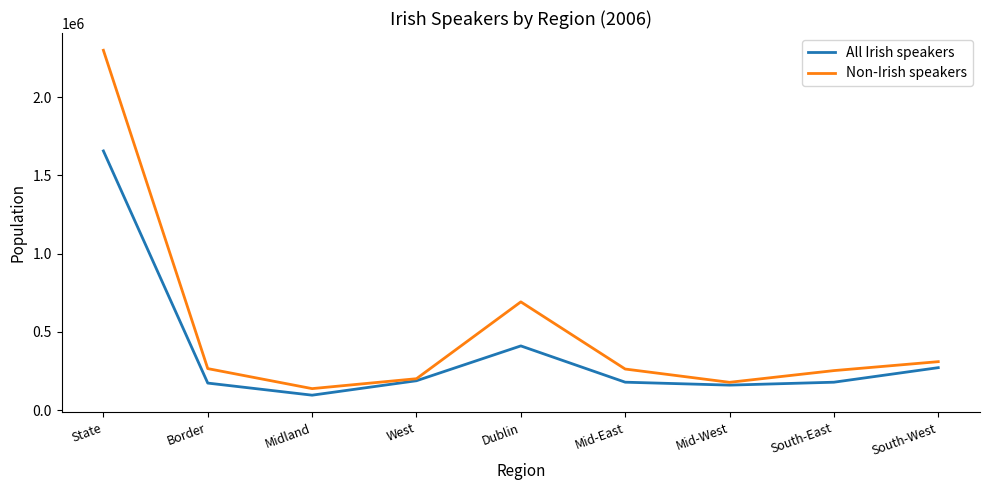

Which series changed the most between State and South-West?

Non-Irish speakers